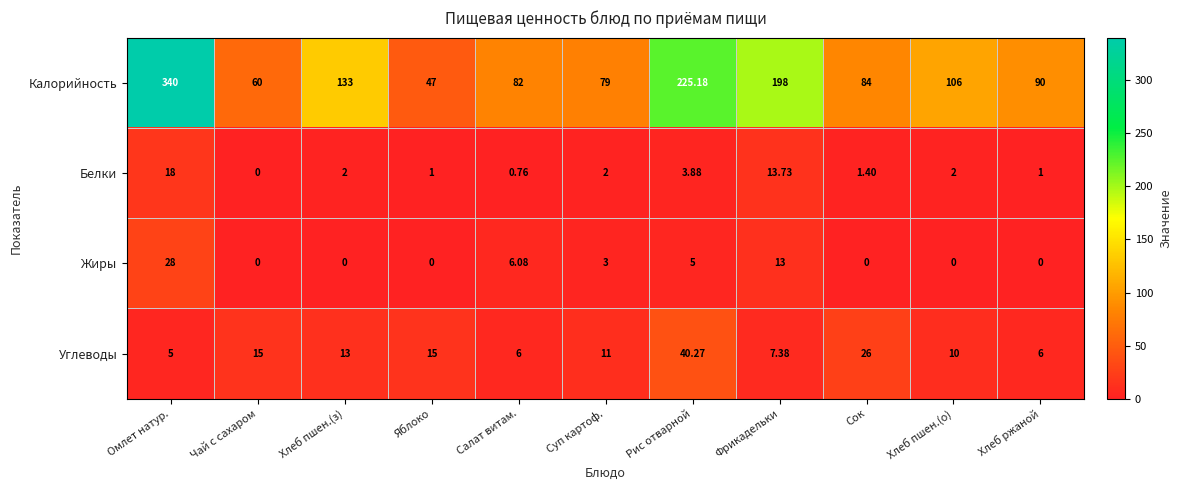

Rank the series by their maximum value, from lowest to highest.

Белки, Жиры, Углеводы, Калорийность